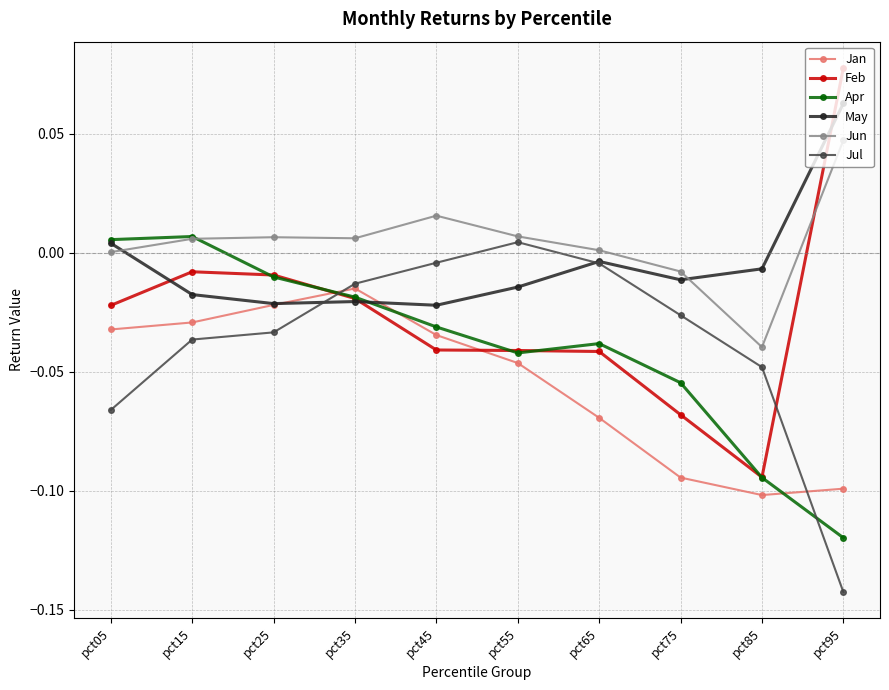

Where does the Jul series first go above 0?

pct55